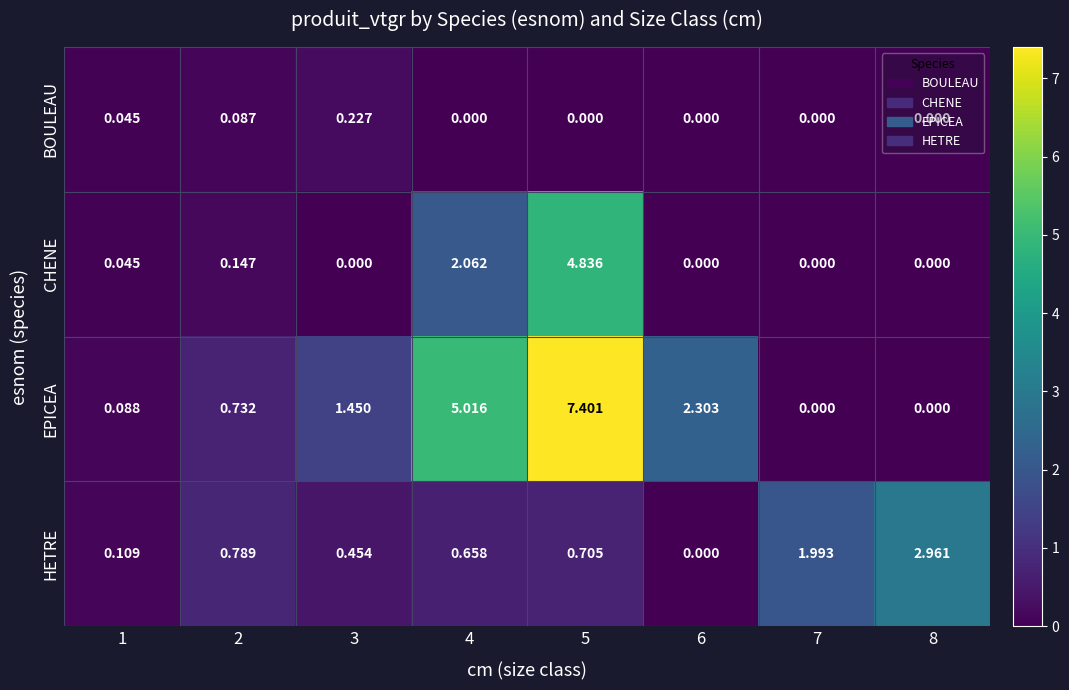

Which series changed the most between 2 and 5?

EPICEA